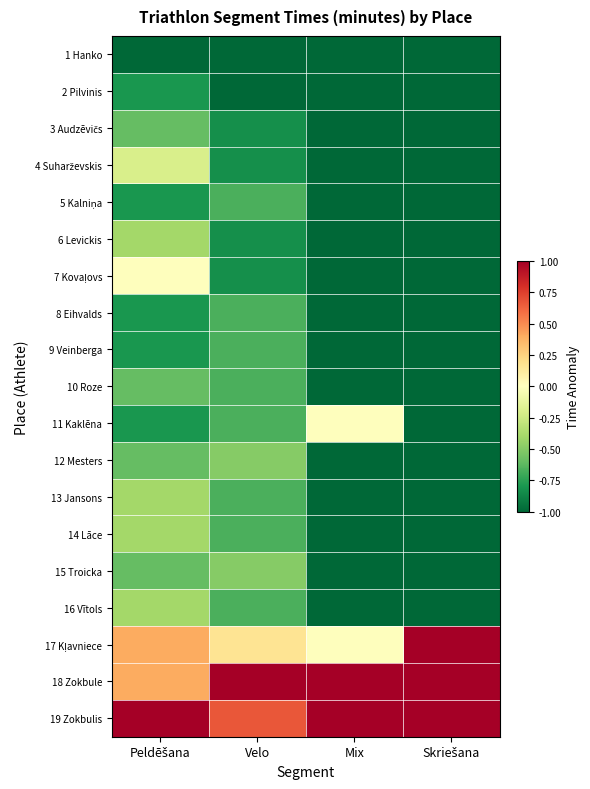

At Mix, list the series in order from largest to smallest.

18 Zokbule, 19 Zokbulis, 11 Kaklēna, 17 Kļavniece, 1 Hanko, 2 Pilvinis, 3 Audzēvičs, 4 Suharževskis, 5 Kalniņa, 6 Levickis, 7 Kovaļovs, 8 Eihvalds, 9 Veinberga, 10 Roze, 12 Mesters, 13 Jansons, 14 Lāce, 15 Troicka, 16 Vītols